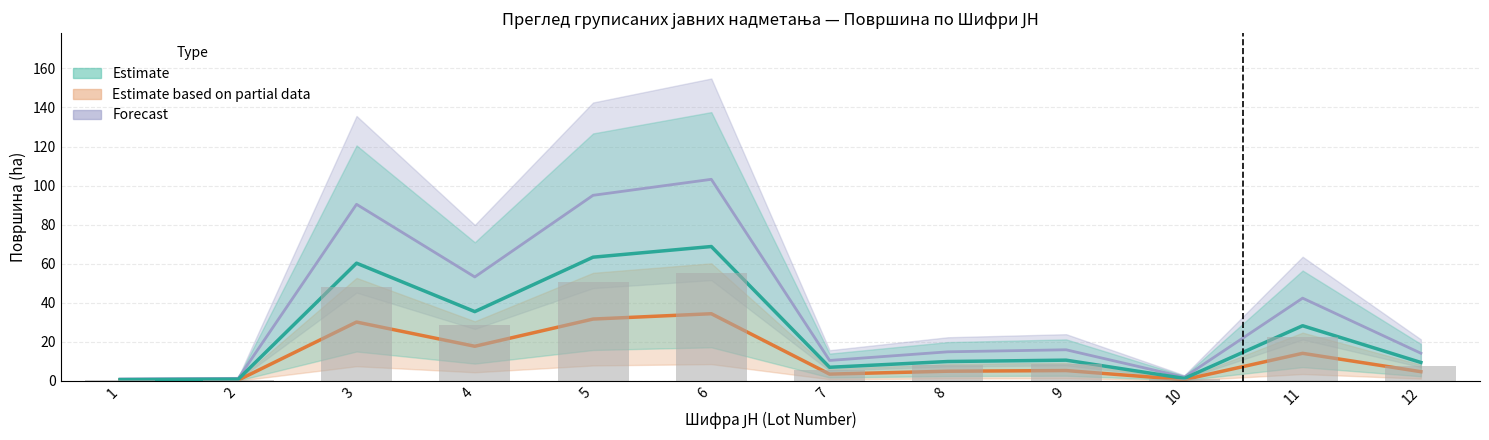

What is the sum of all Estimate based on partial data values?

148.0